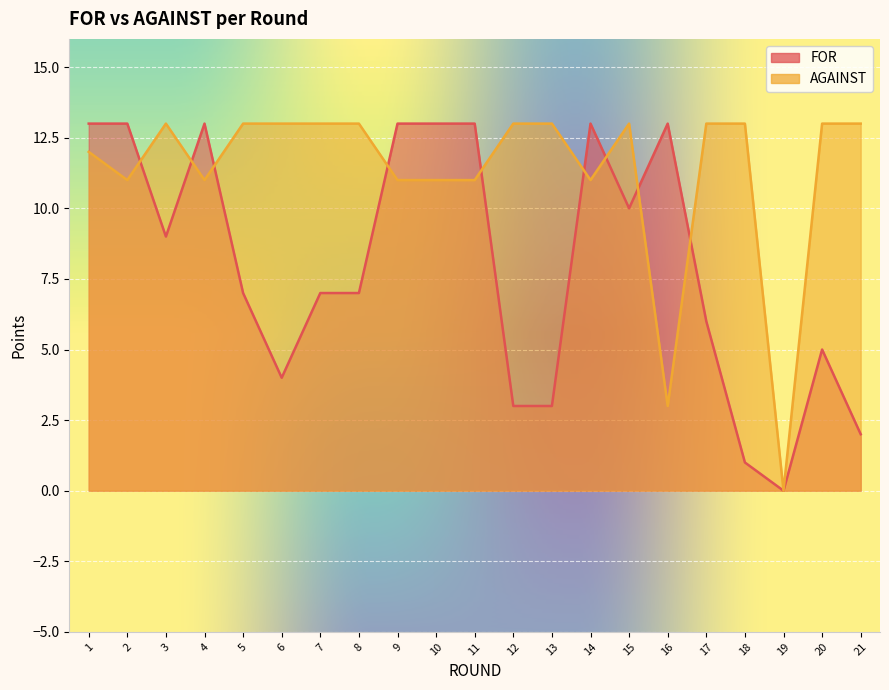

Is the value of FOR at 11 greater than the value of AGAINST at 14?

Yes